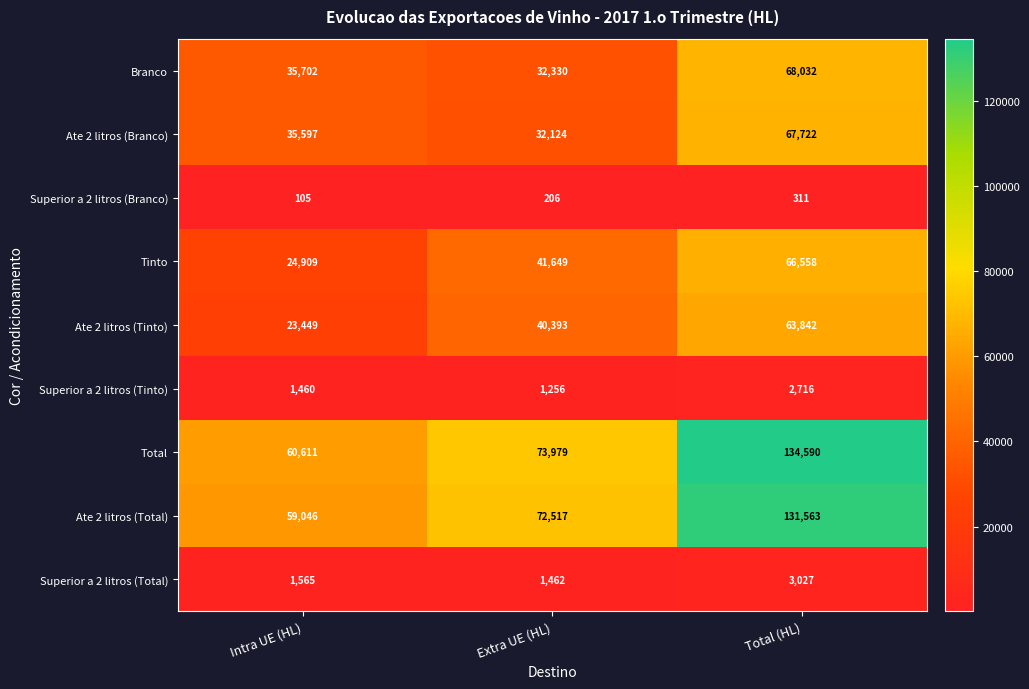

Reading right to left, list all the values displayed in this chart.

Branco: Total (HL)=68032	Extra UE (HL)=32330	Intra UE (HL)=35702
Ate 2 litros (Branco): Total (HL)=67722	Extra UE (HL)=32124	Intra UE (HL)=35597
Superior a 2 litros (Branco): Total (HL)=311	Extra UE (HL)=206	Intra UE (HL)=105
Tinto: Total (HL)=66558	Extra UE (HL)=41649	Intra UE (HL)=24909
Ate 2 litros (Tinto): Total (HL)=63842	Extra UE (HL)=40393	Intra UE (HL)=23449
Superior a 2 litros (Tinto): Total (HL)=2716	Extra UE (HL)=1256	Intra UE (HL)=1460
Total: Total (HL)=134590	Extra UE (HL)=73979	Intra UE (HL)=60611
Ate 2 litros (Total): Total (HL)=131563	Extra UE (HL)=72517	Intra UE (HL)=59046
Superior a 2 litros (Total): Total (HL)=3027	Extra UE (HL)=1462	Intra UE (HL)=1565